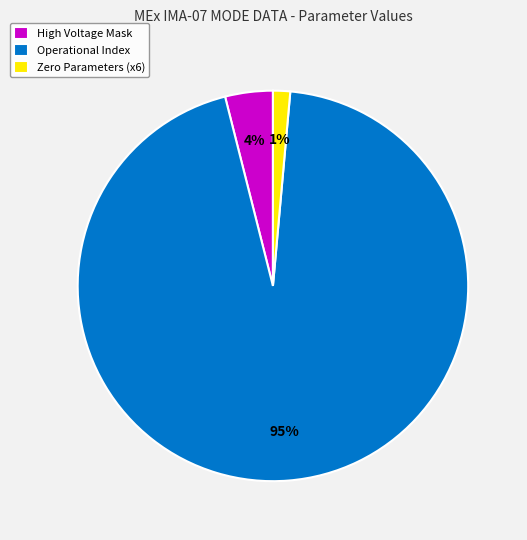

Is the sum of High Voltage Mask and Zero Parameters (x6) greater than half?

No